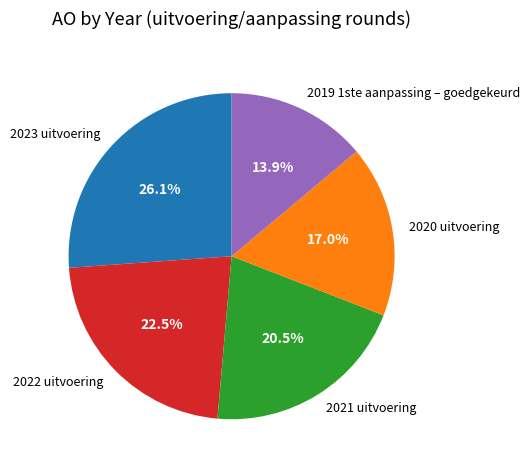

What is the smallest slice in the pie chart?

2019 1ste aanpassing – goedgekeurd